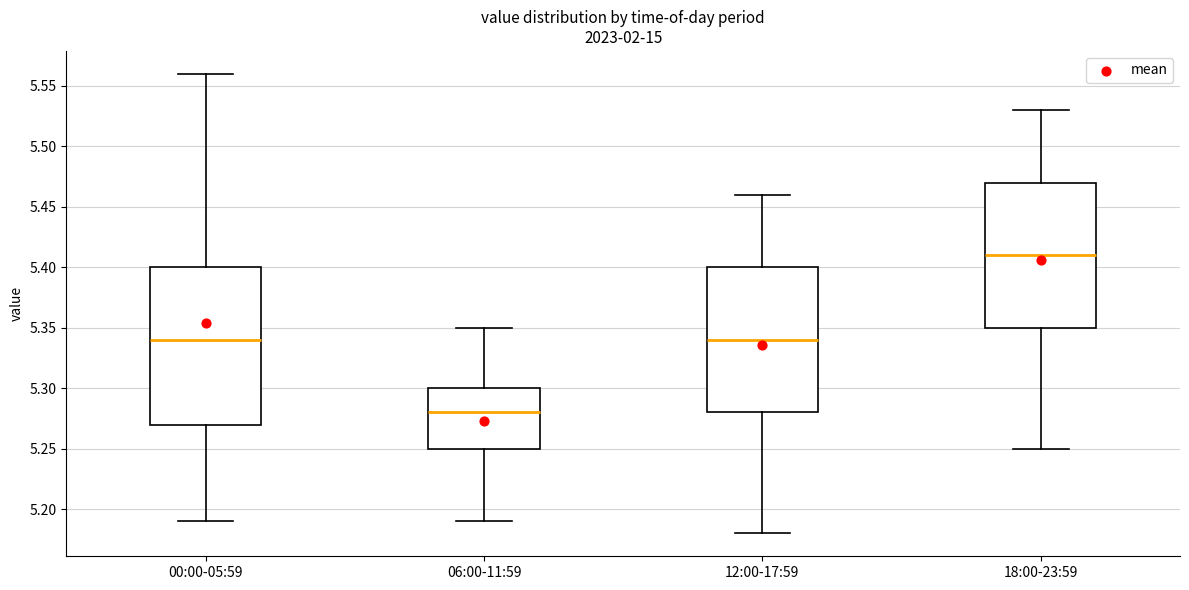

Which box has the highest median line?

18:00-23:59